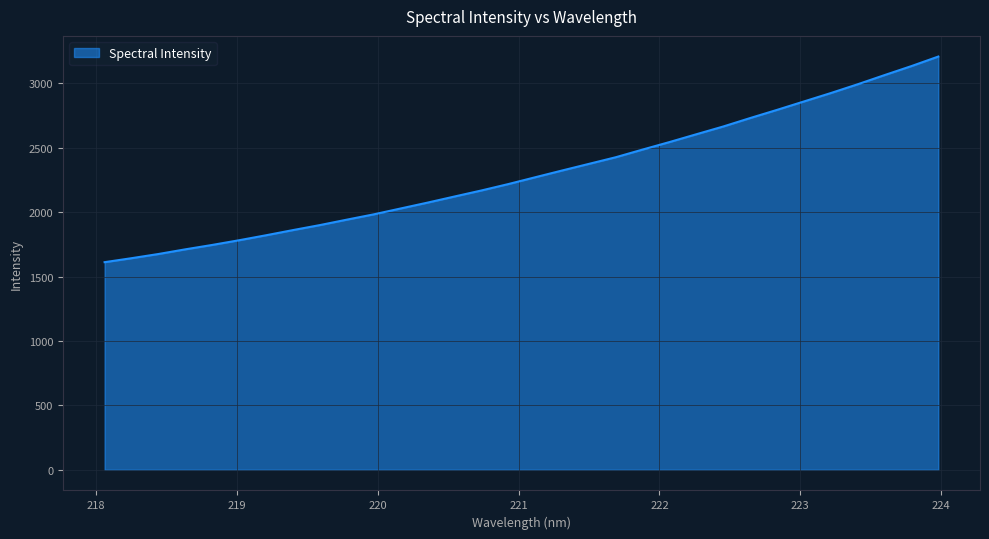

How many lines are shown in the chart?

1